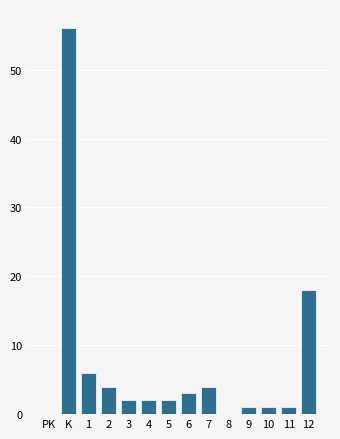

Which has a higher value, 11 or K?

K